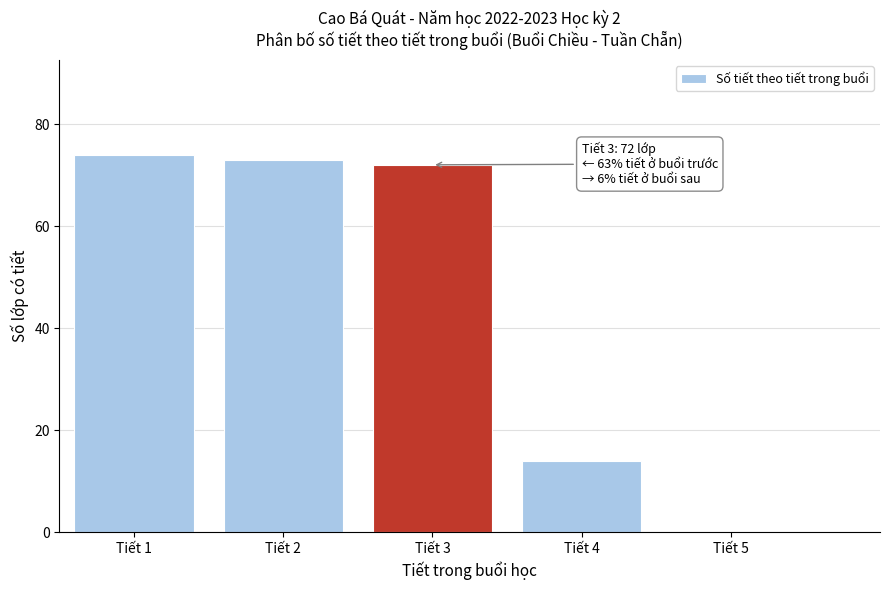

Reading left to right, transcribe all the data shown in this chart.

Tiết 1=74	Tiết 2=73	Tiết 3=72	Tiết 4=14	Tiết 5=0